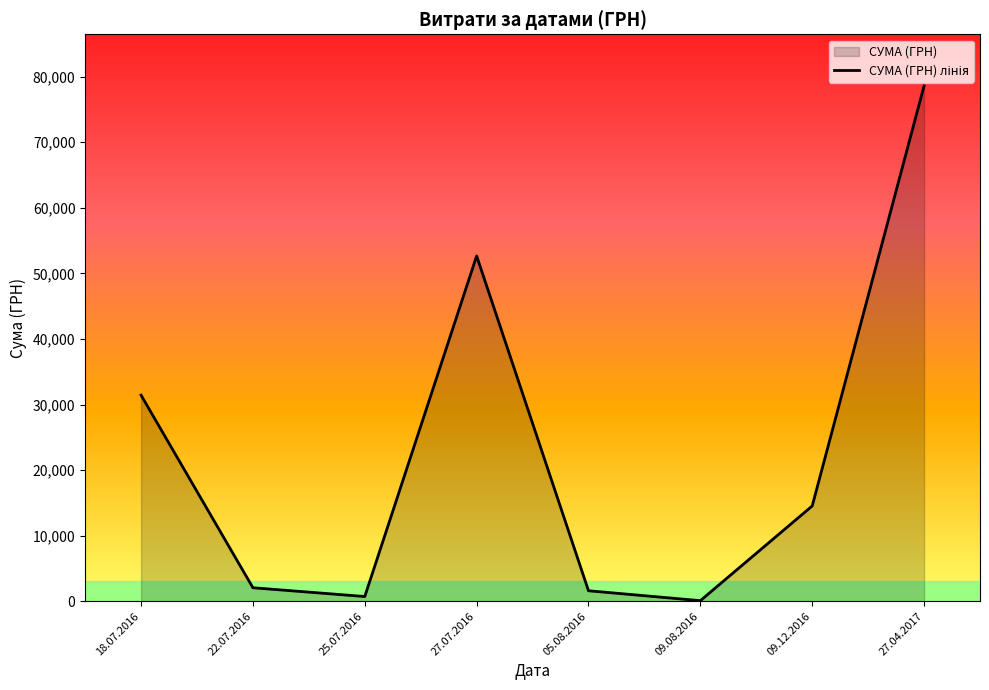

What is the sum of all values?

181666.2